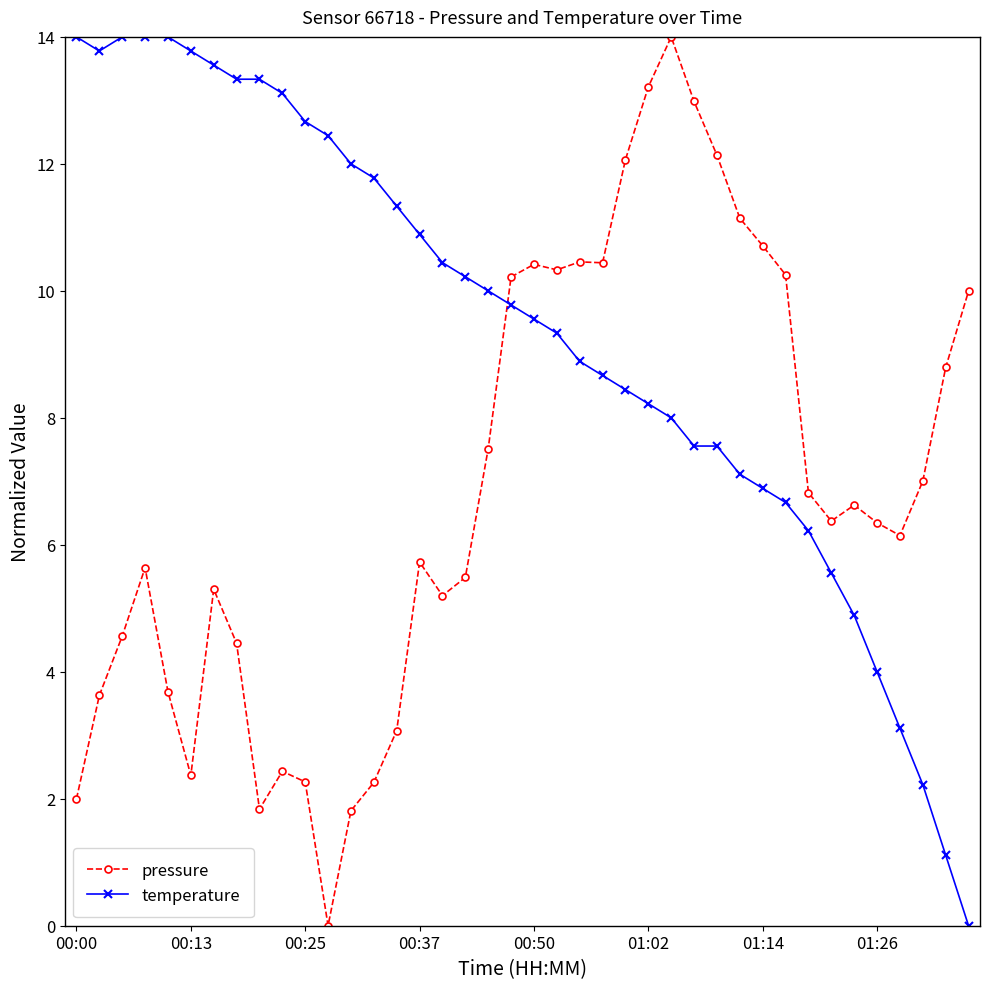

List the series in order of their overall mean, lowest first.

pressure, temperature